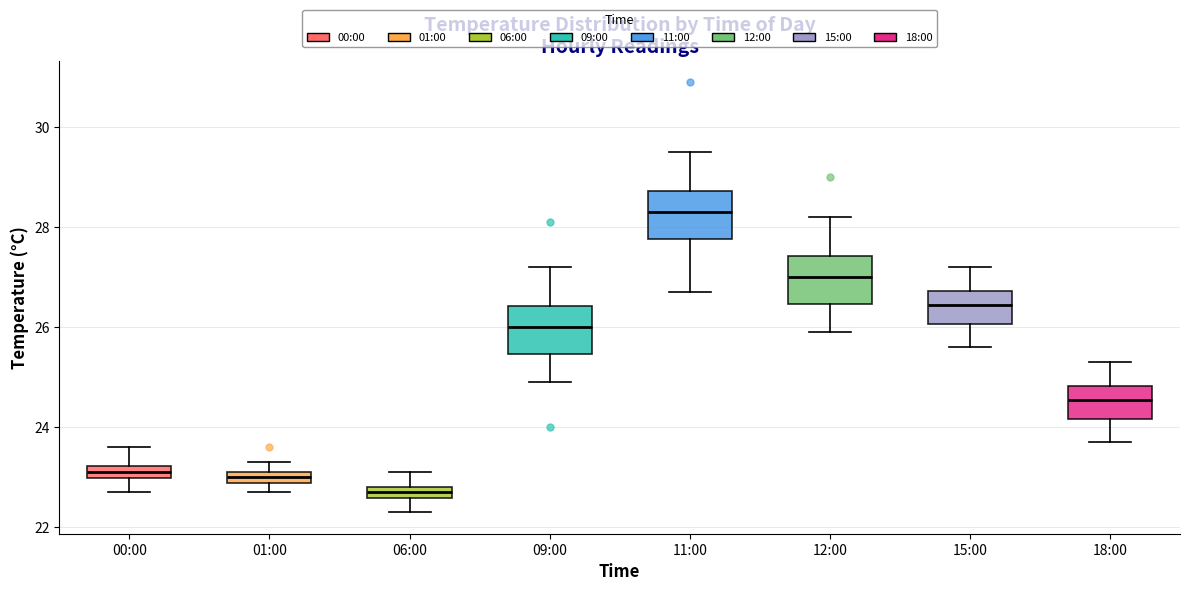

Which box has the highest median line?

11:00